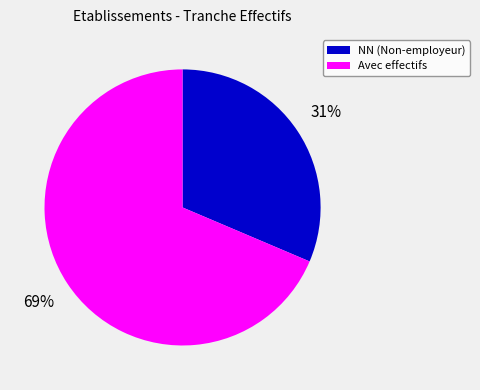

Is there any slice that represents more than half of the pie?

Yes